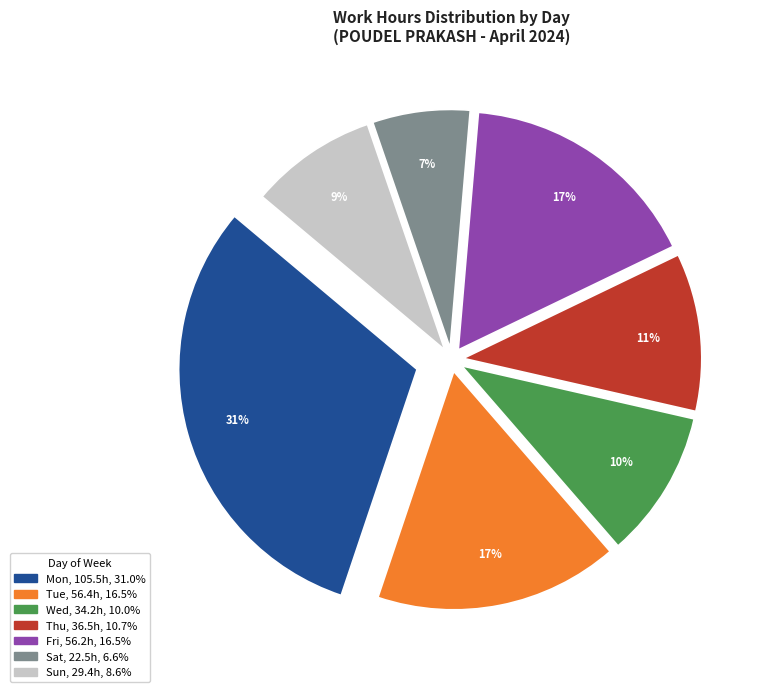

Combined, do Wed and Sat account for over 50%?

No